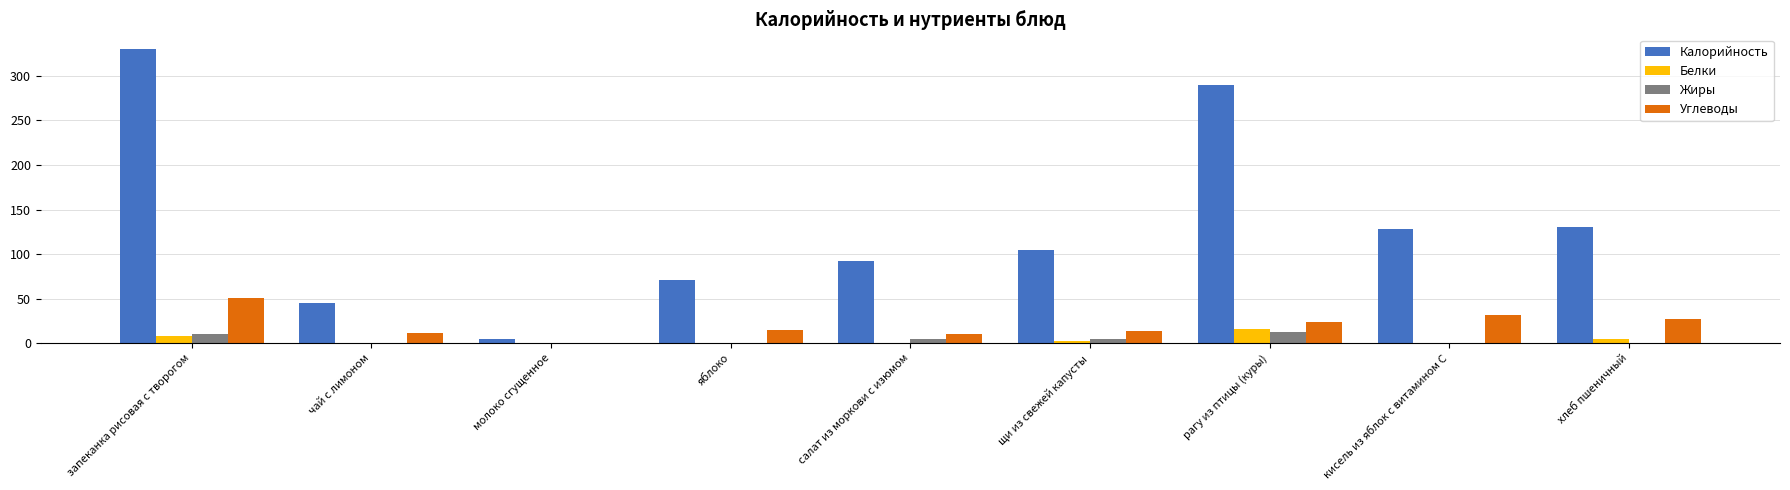

The Углеводы series shows 26.9 at хлеб пшеничный. True or false?

True